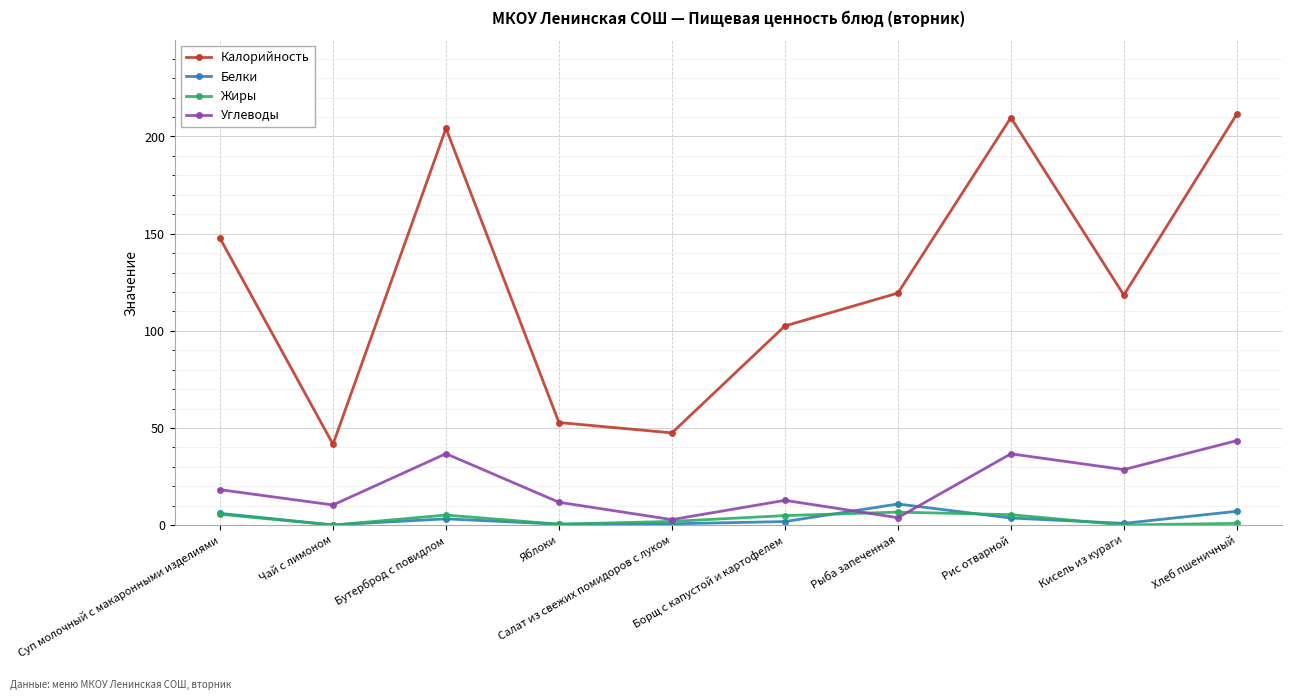

What is the maximum value shown in the chart?

211.5